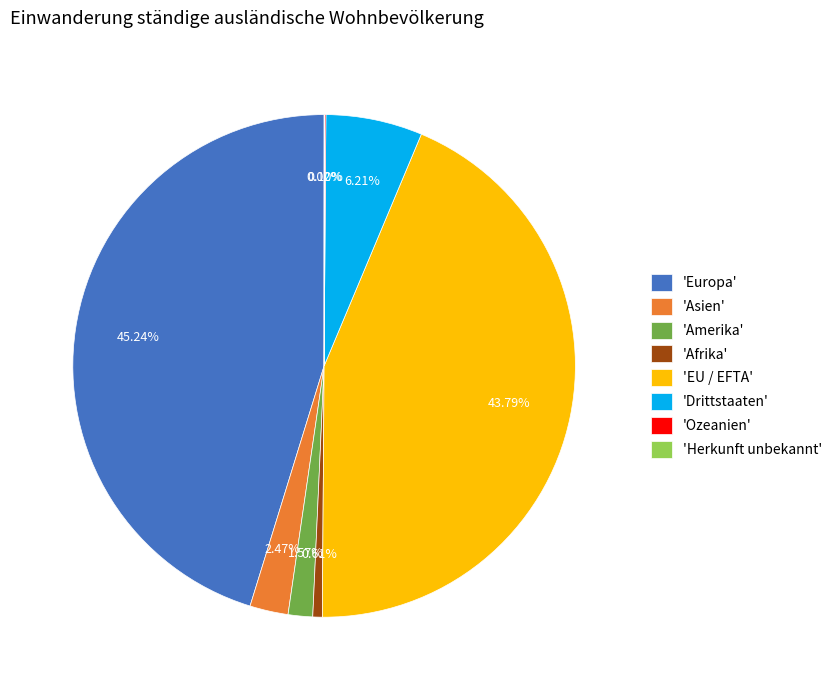

Does any single category account for the majority?

No